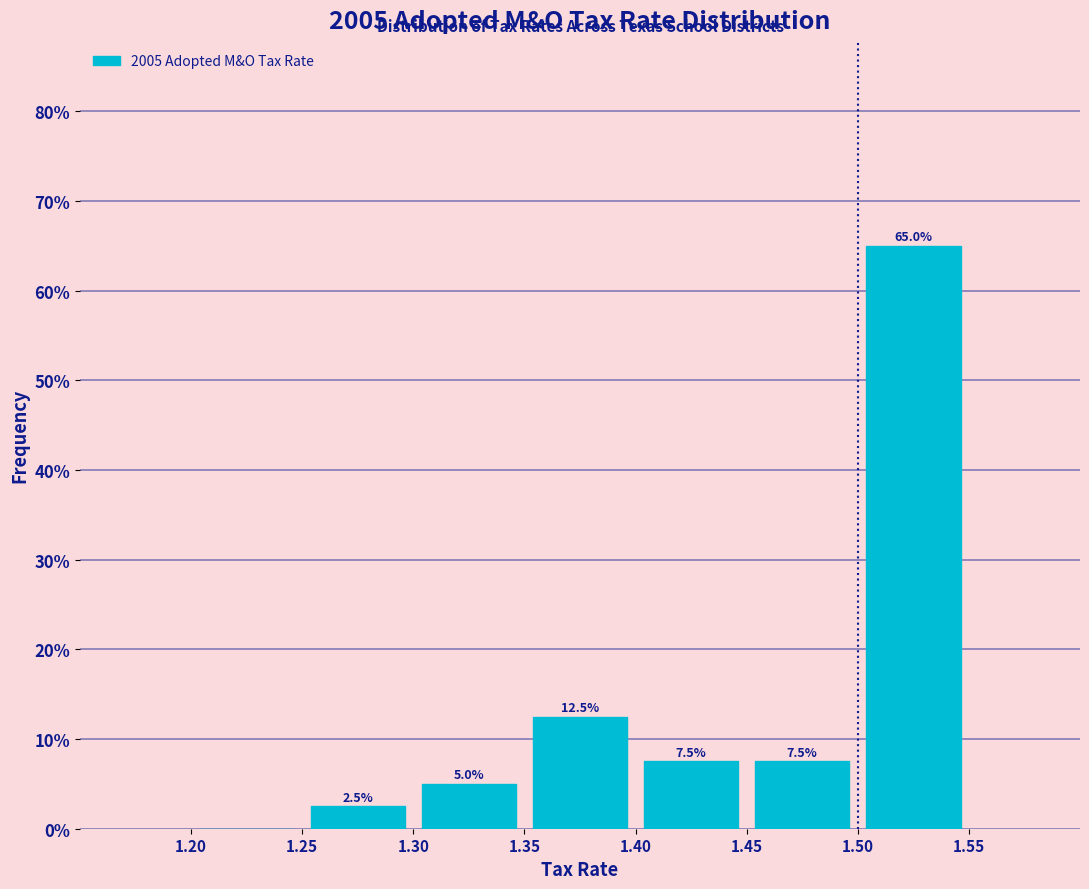

Which range on the x-axis has the tallest bar?

1.50 to 1.55